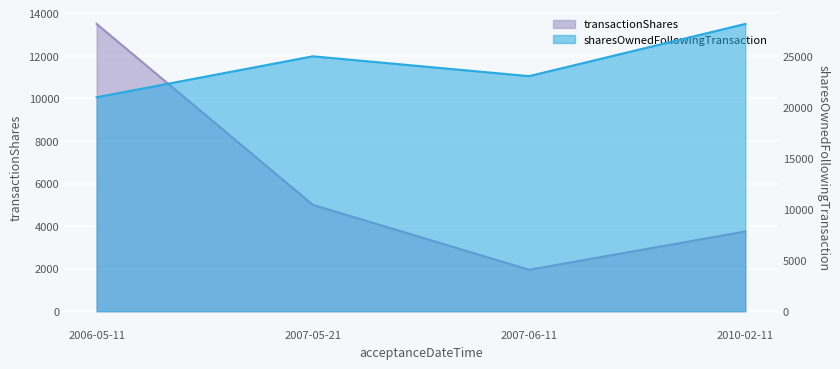

Reading left to right, transcribe all the data shown in this chart.

transactionShares: 13500	5000	1949	3746
sharesOwnedFollowingTransaction: 21014	25038	23089	28218